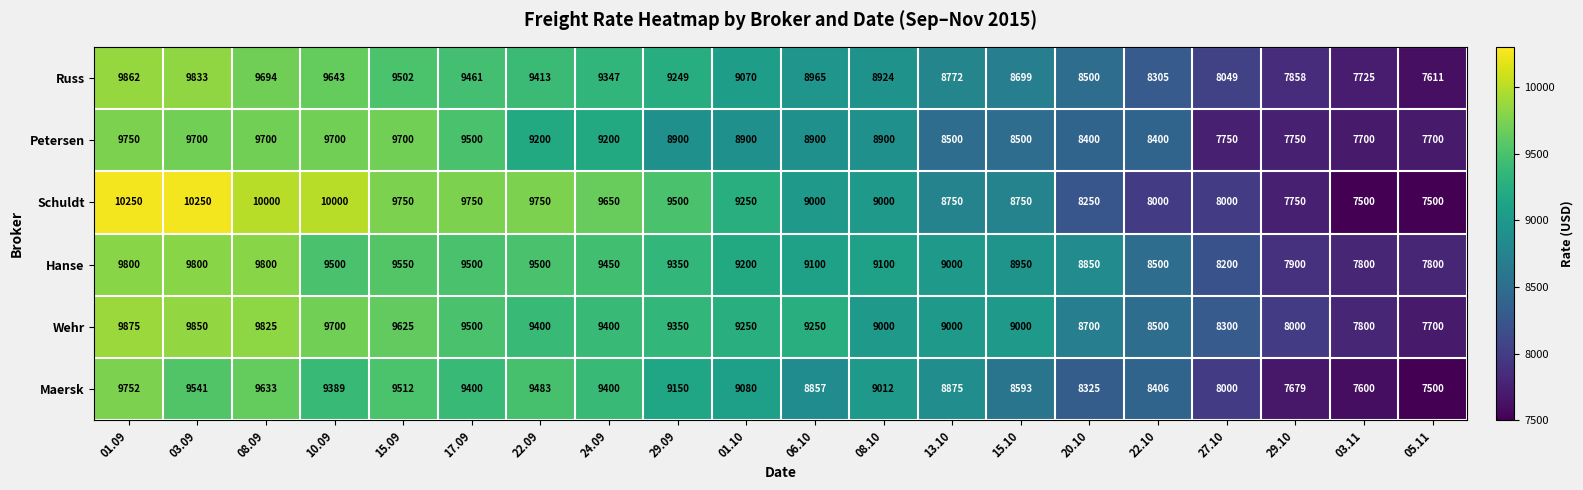

Which category has the highest value in the Petersen series?

01.09